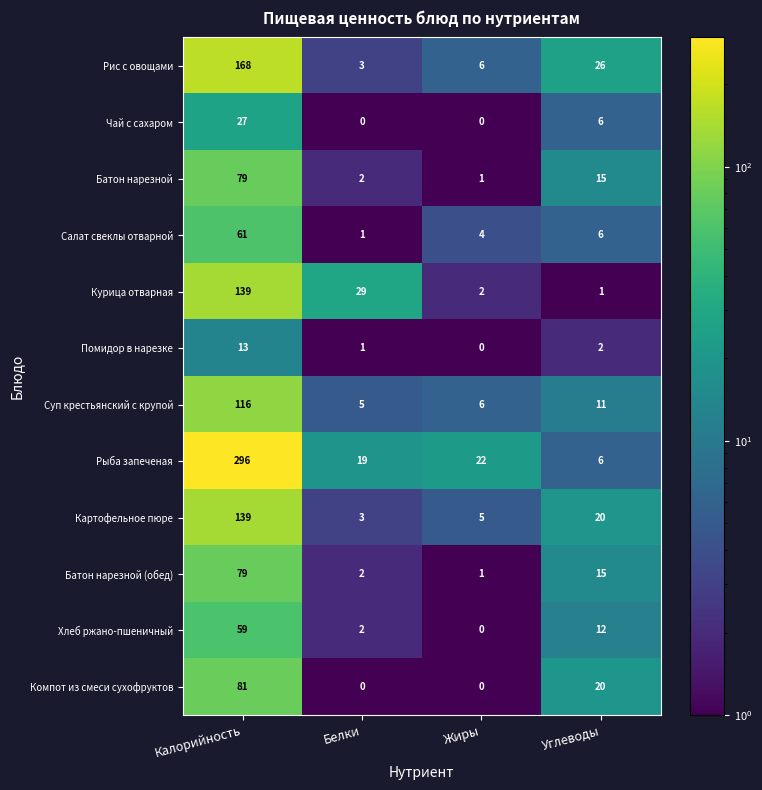

What is the sum of the Картофельное пюре values at Калорийность and Углеводы?

159